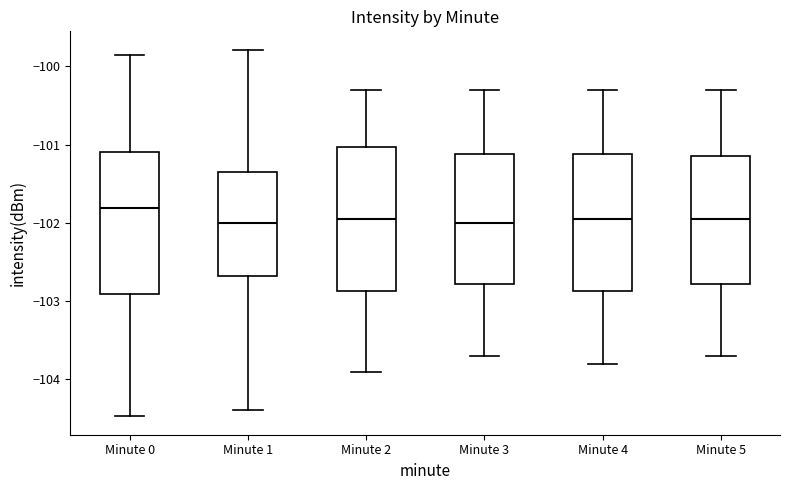

Where is the upper edge of the box for Minute 5 on the y-axis? The values are not printed on the chart, so give them approximately, as read against the axis.

-101.1